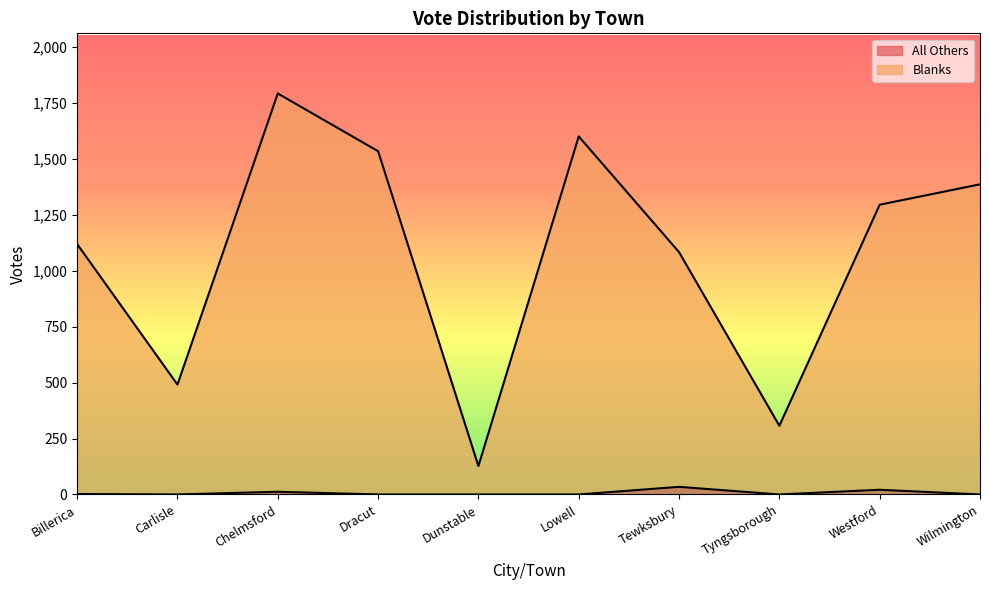

What is the maximum value shown in the chart?

1792